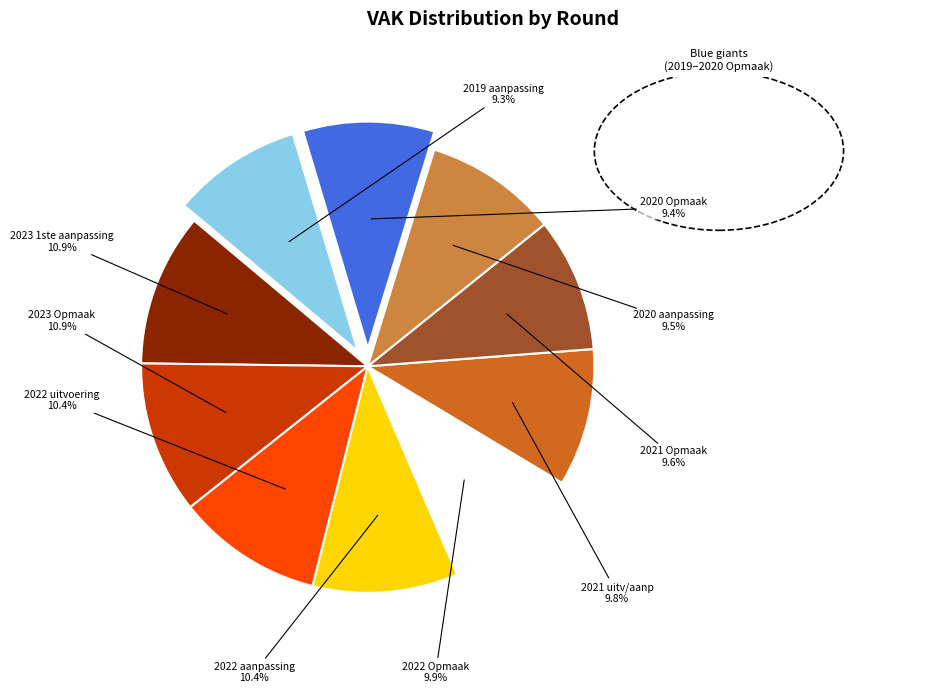

Is there any slice that represents more than half of the pie?

No